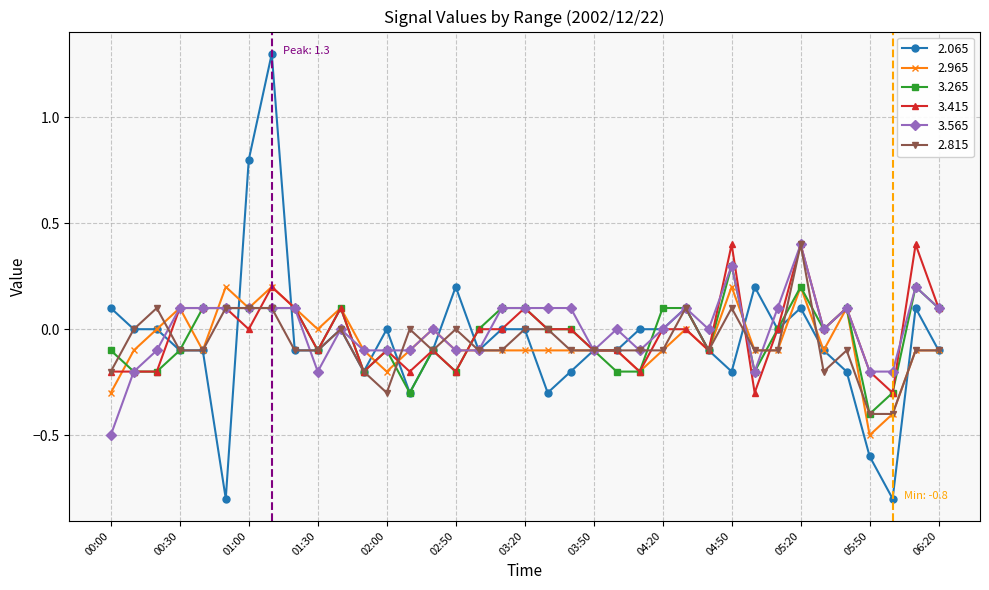

Which series has the largest range (max minus min)?

2.065